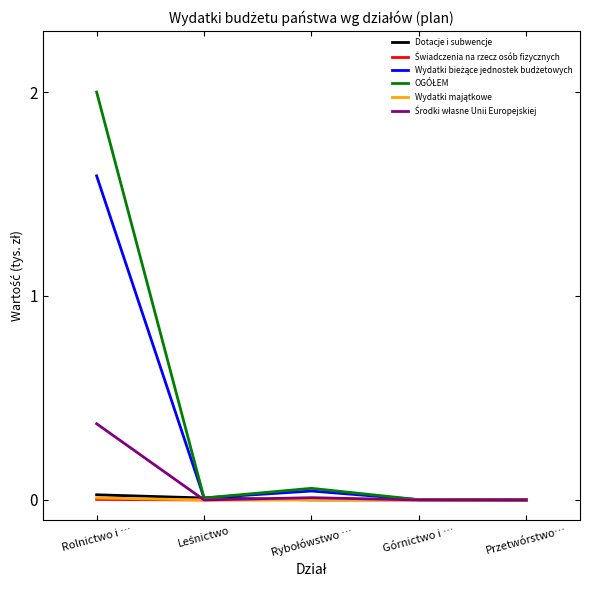

The Dotacje i subwencje series shows 0.0 at Przetwórstwo…. True or false?

True